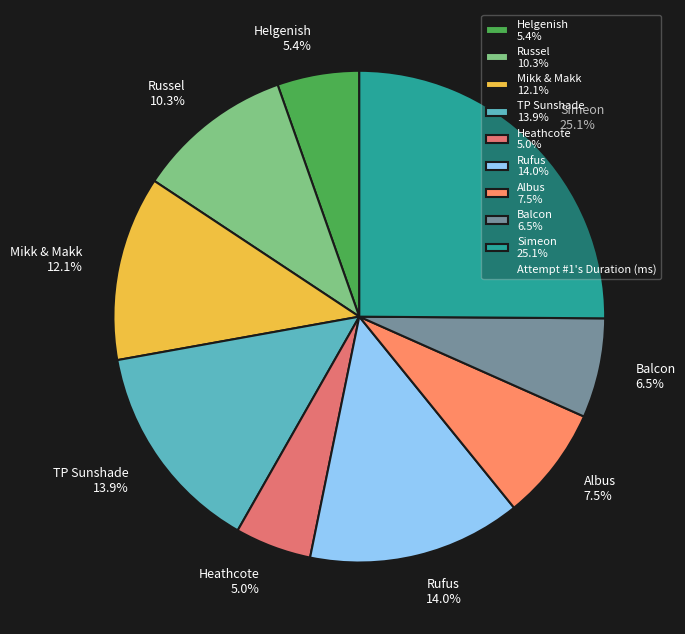

To the nearest percent, what portion does TP Sunshade represent?

14%